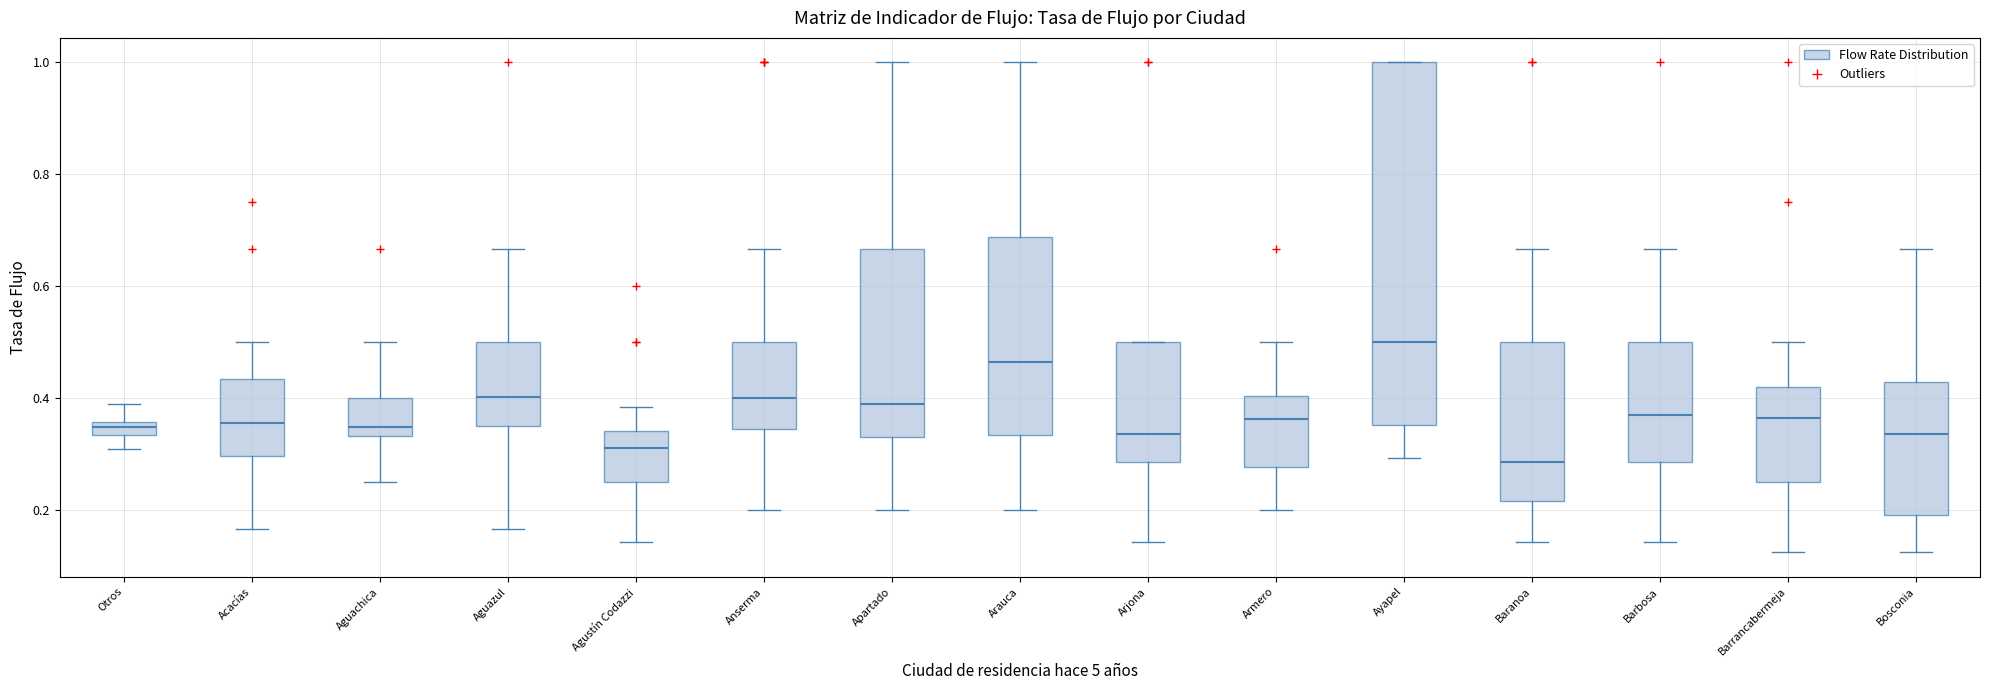

Which box's median line is the lowest?

Baranoa